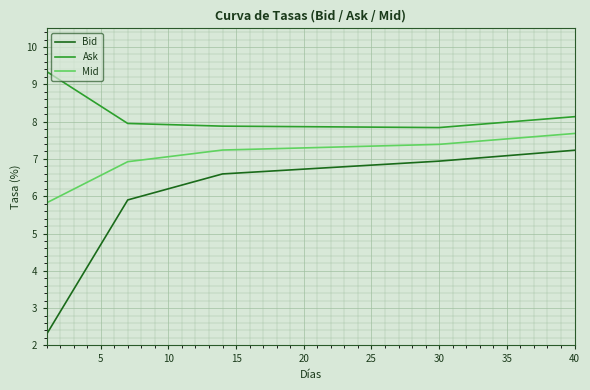

What is the difference between the maximum and minimum values in the Mid series?

1.9